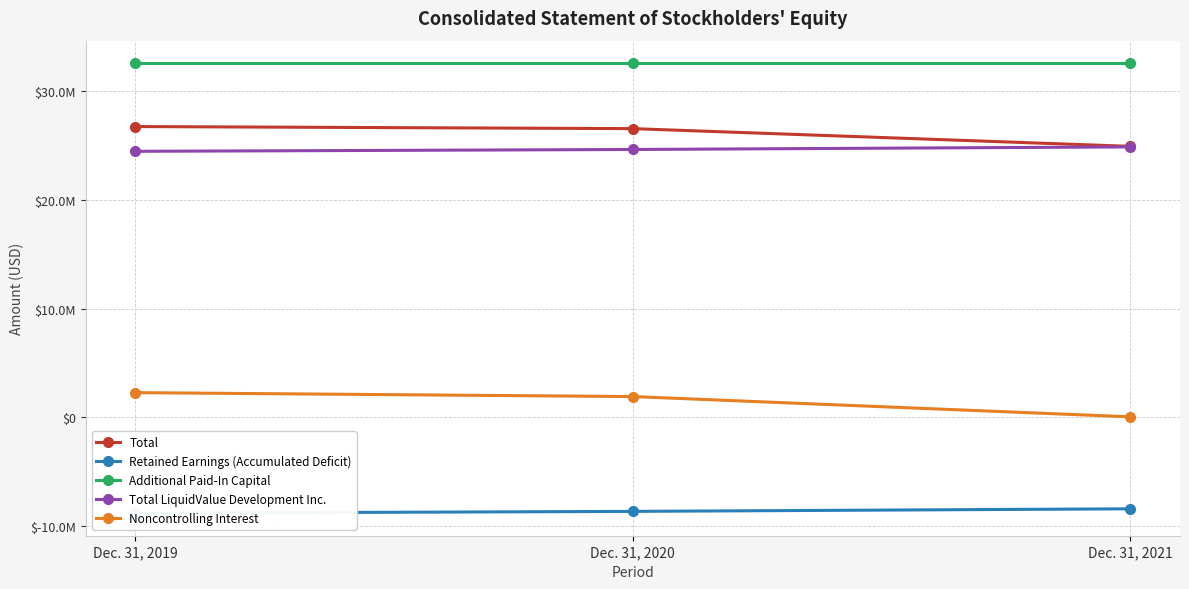

At how many categories does at least one series exceed 26495233?

3